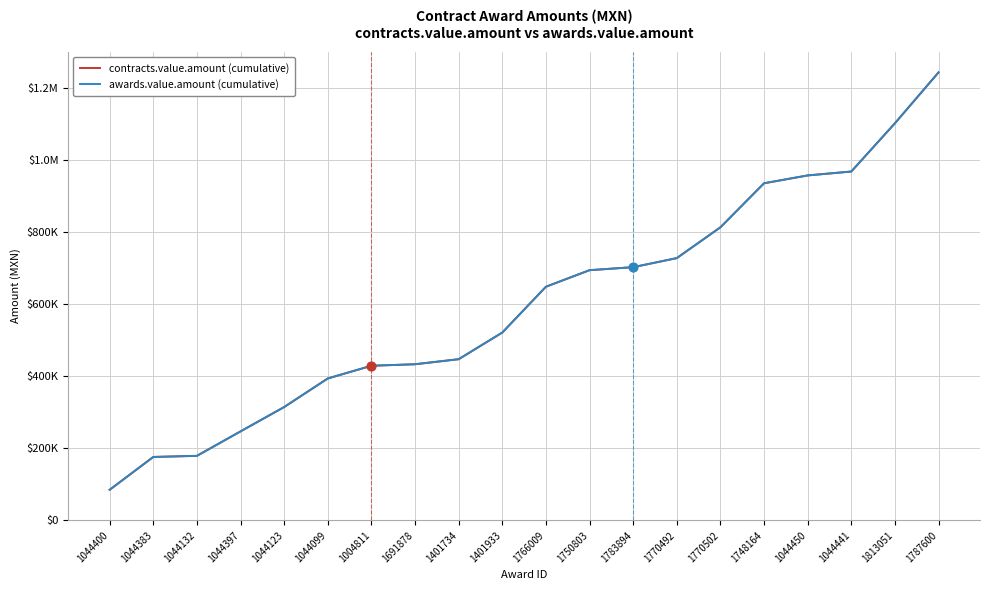

At which category is the sum across all series the highest?

1787600